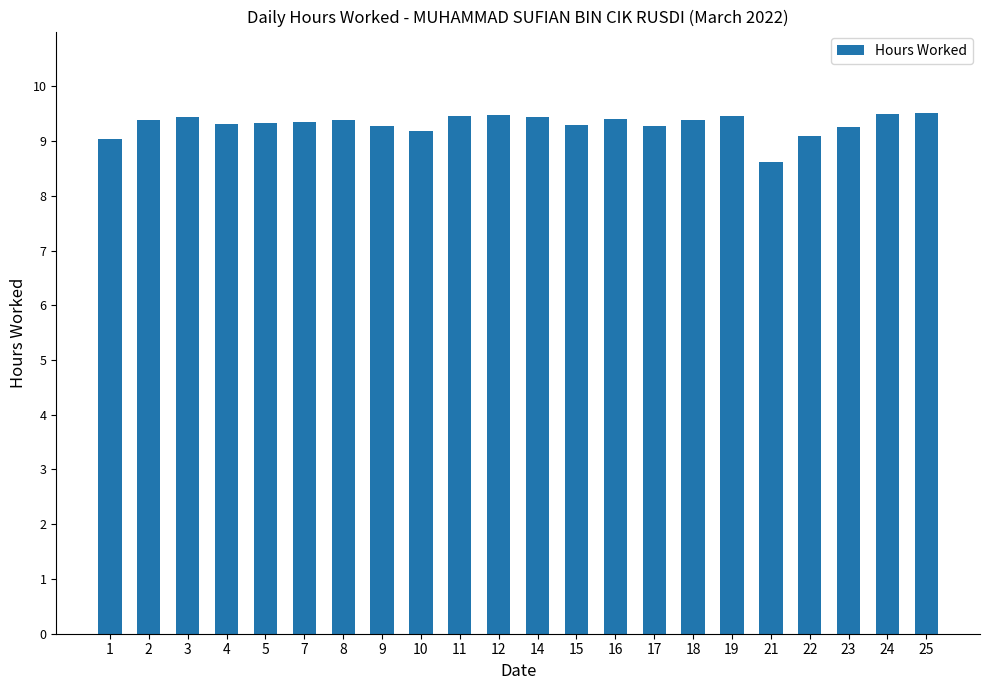

What is the value of the 12th bar from the left?

9.4